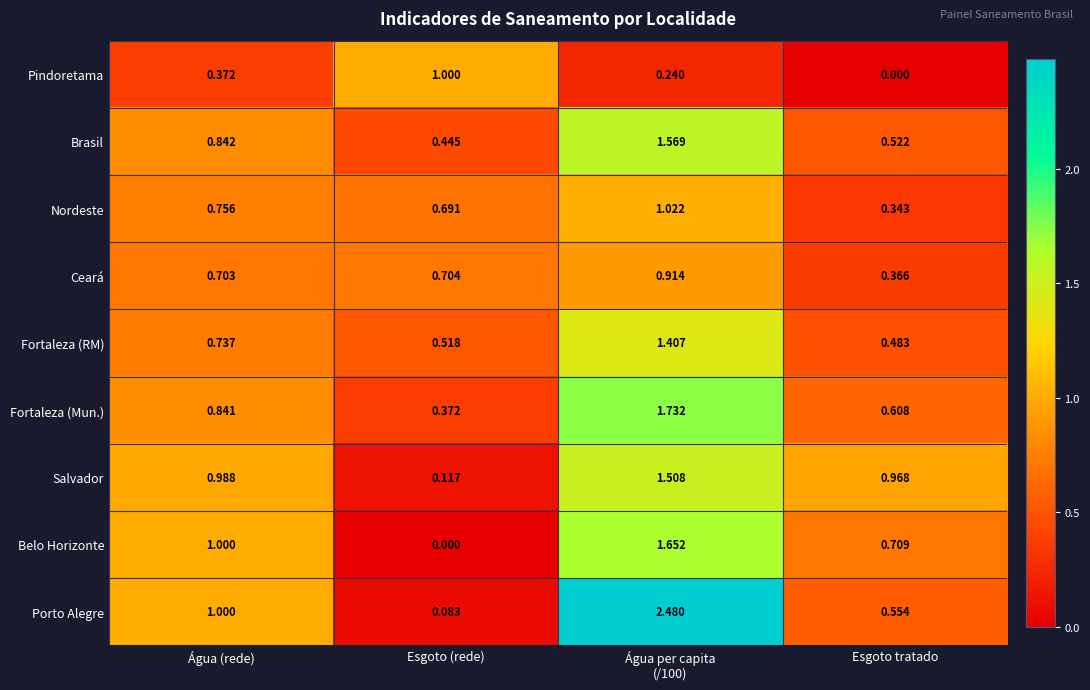

Which series has the largest total across all categories?

Porto Alegre